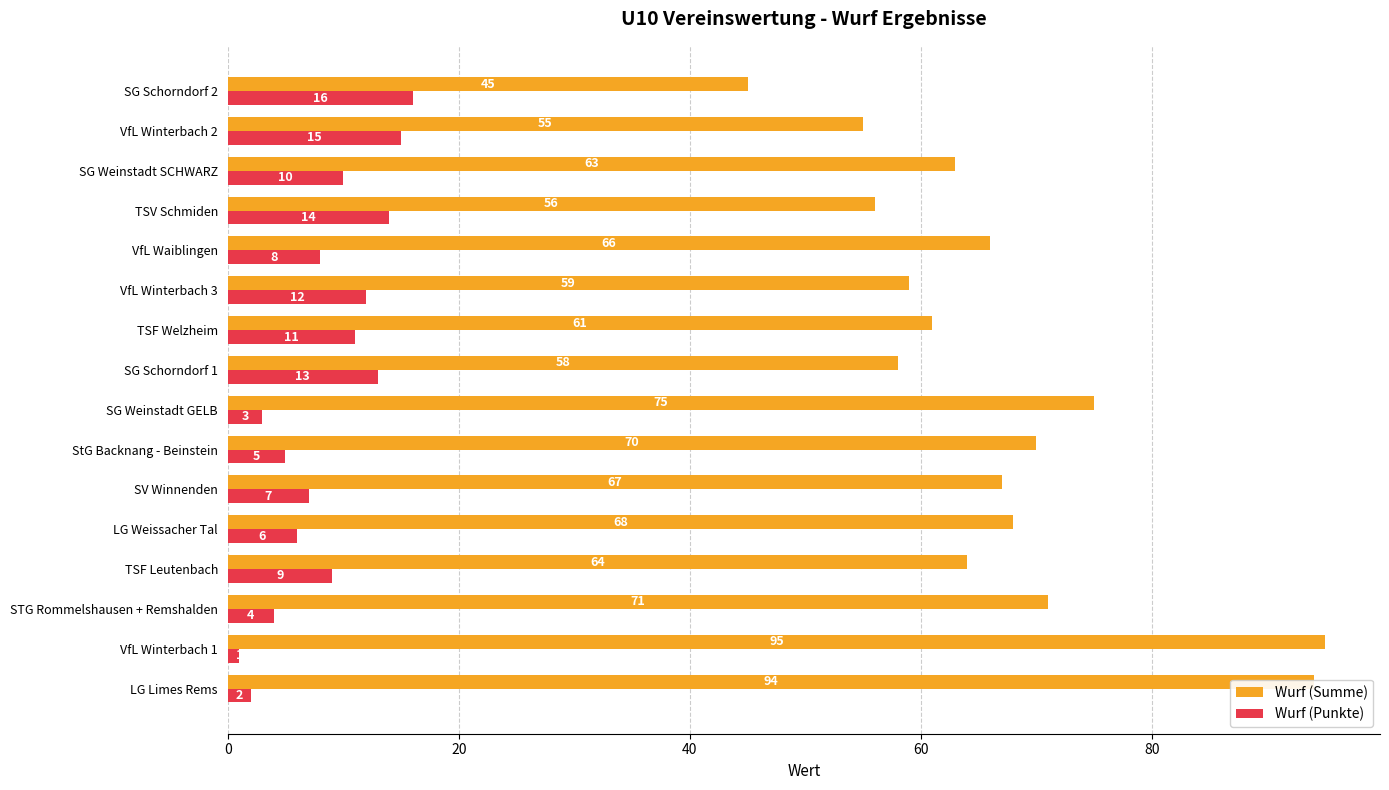

How many values in the Wurf (Summe) series are below 66?

8